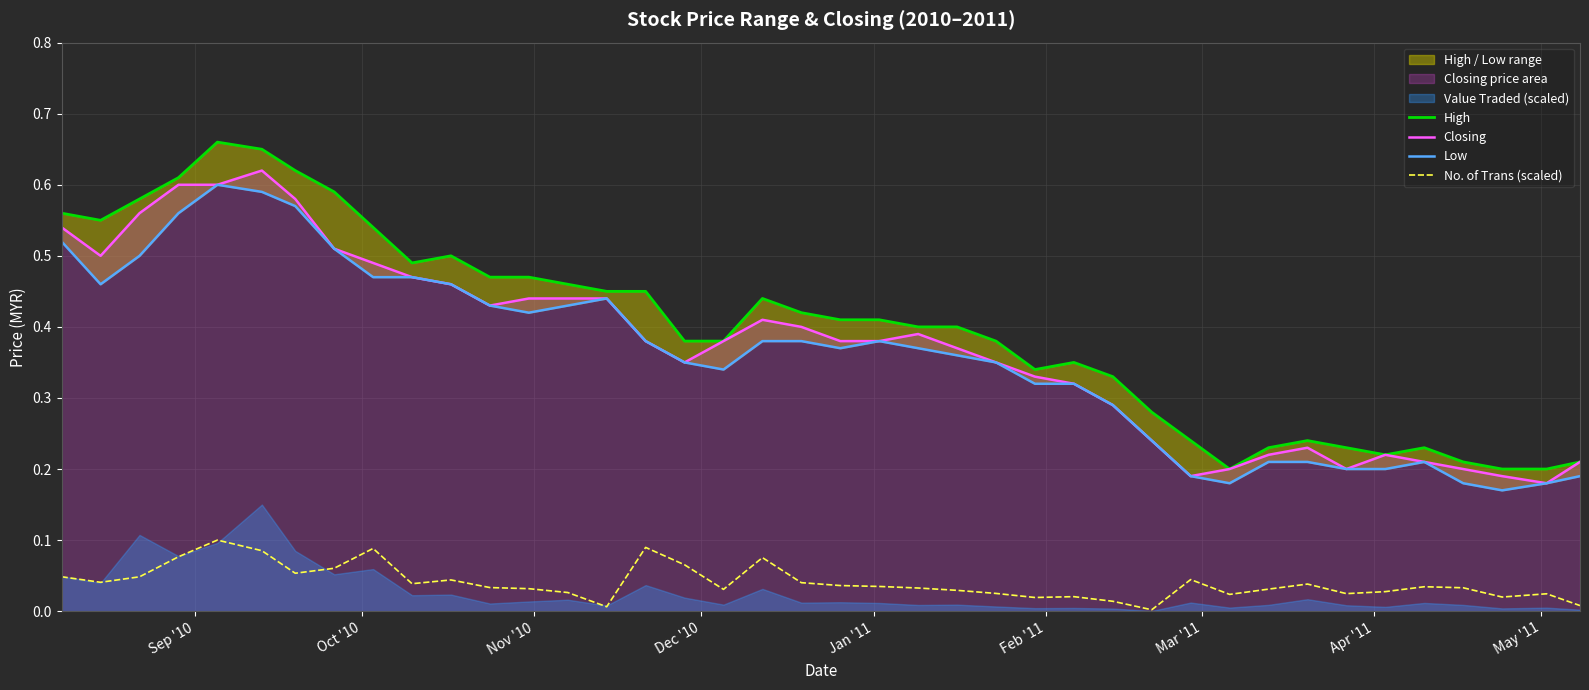

True or false: No. of Trans (scaled) and Closing intersect in this chart.

False